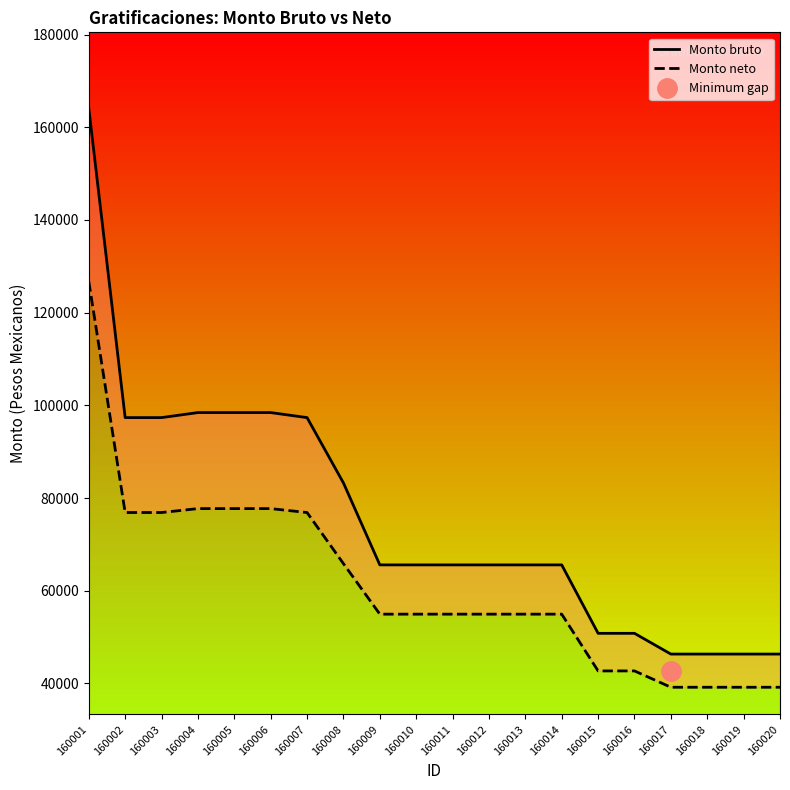

What is the difference between the highest and lowest values at 160012?

10631.0